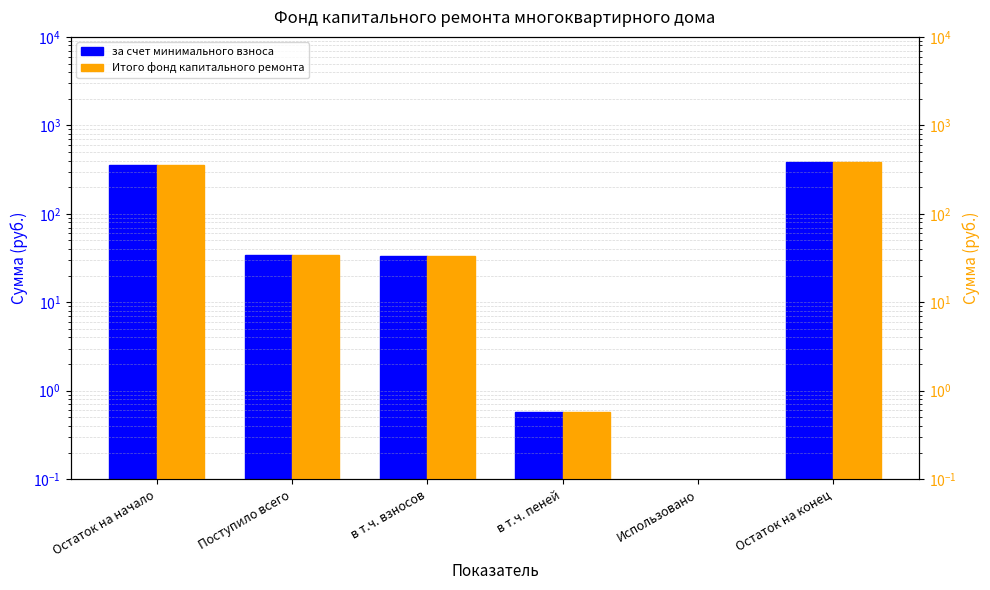

List the series in order of their peak value, highest first.

за счет минимального взноса, Итого фонд капитального ремонта